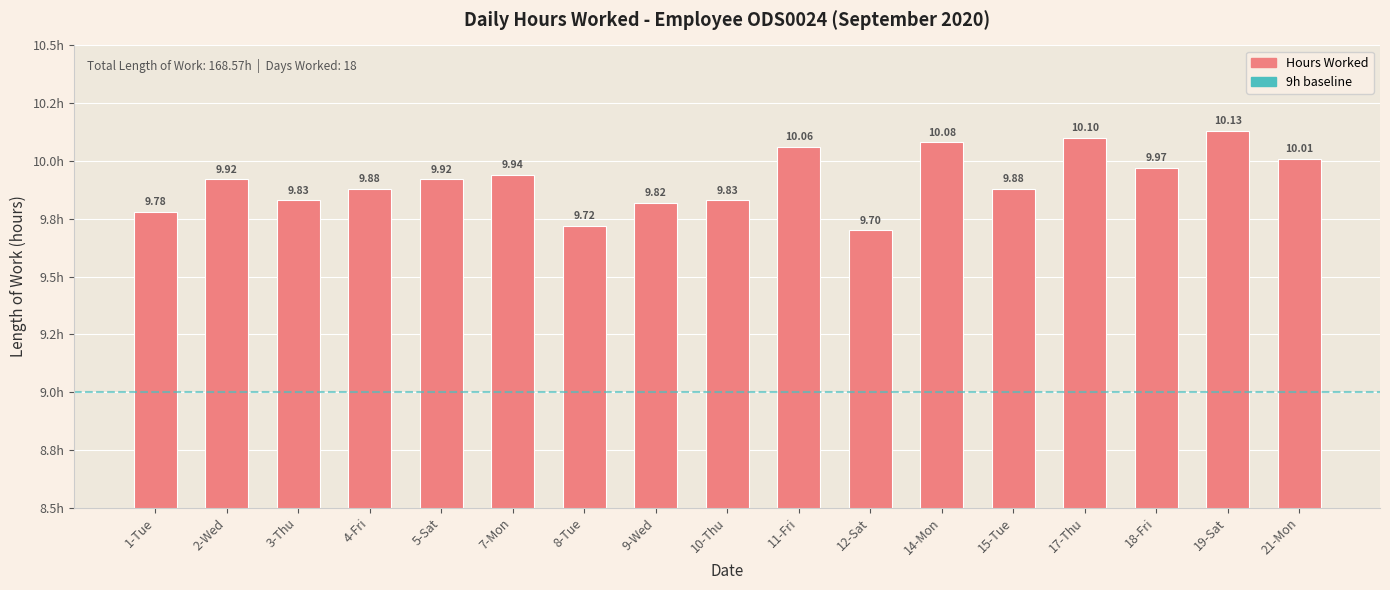

Count the number of categories in the chart.

17